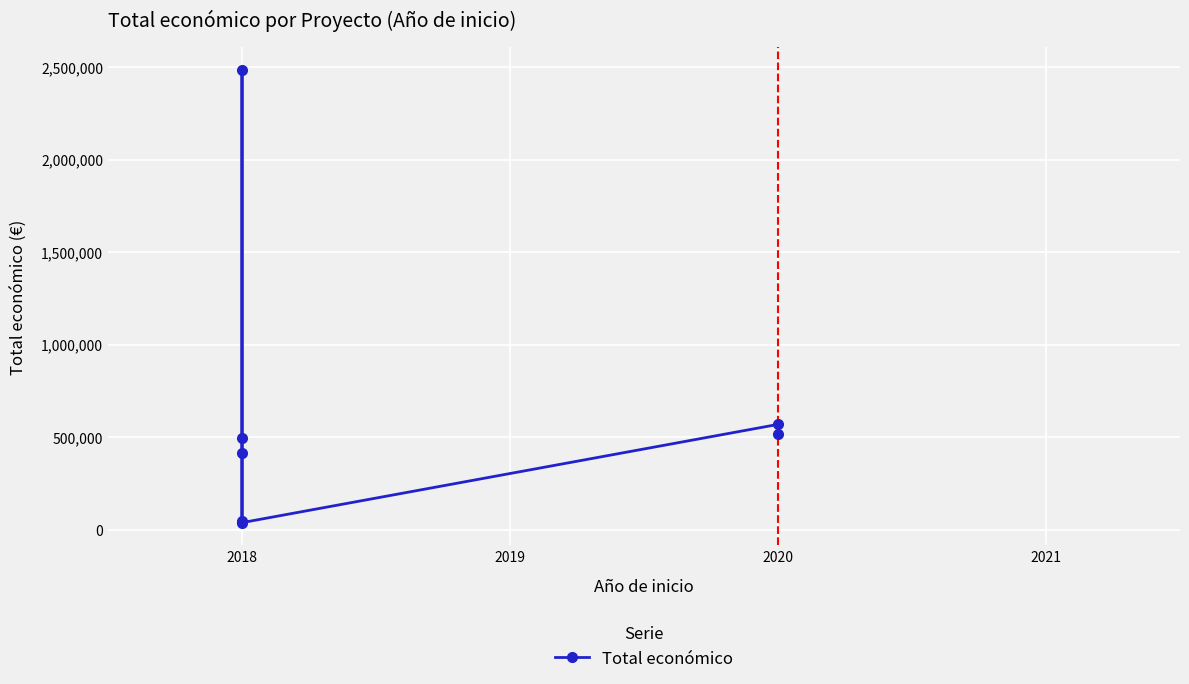

Is it true that the value at 2018 is 46300?

True